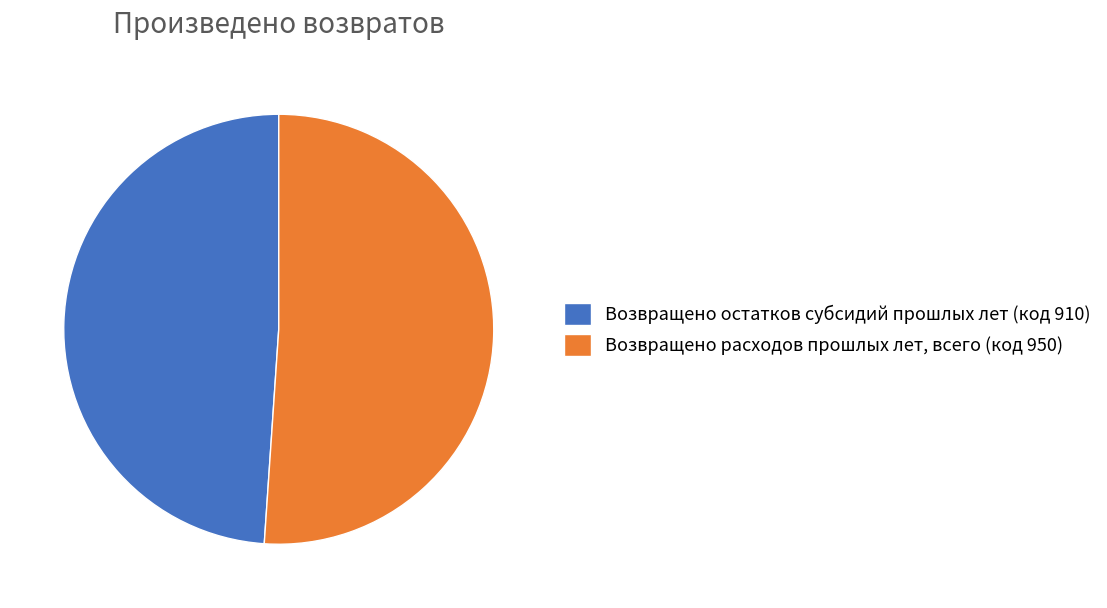

Approximately how many times larger is the value at Возвращено остатков субсидий прошлых лет (код 910) compared to Возвращено расходов прошлых лет, всего (код 950)?

1.0